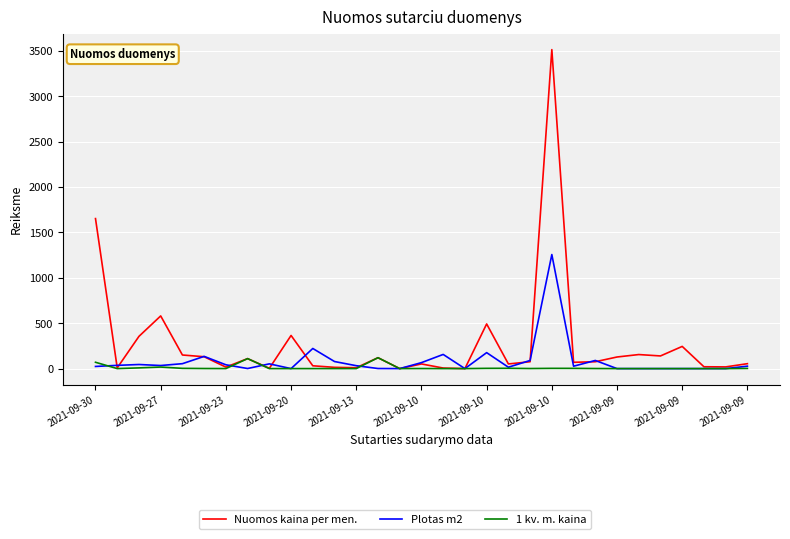

List the series in order of their peak value, highest first.

Nuomos kaina per men., Plotas m2, 1 kv. m. kaina